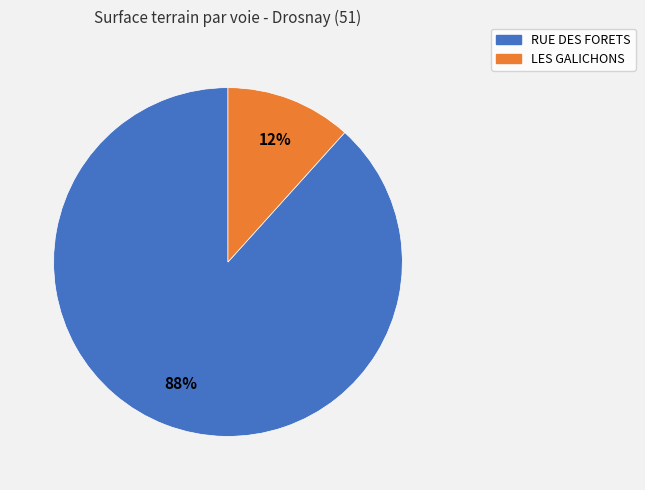

Does any single category account for the majority?

Yes